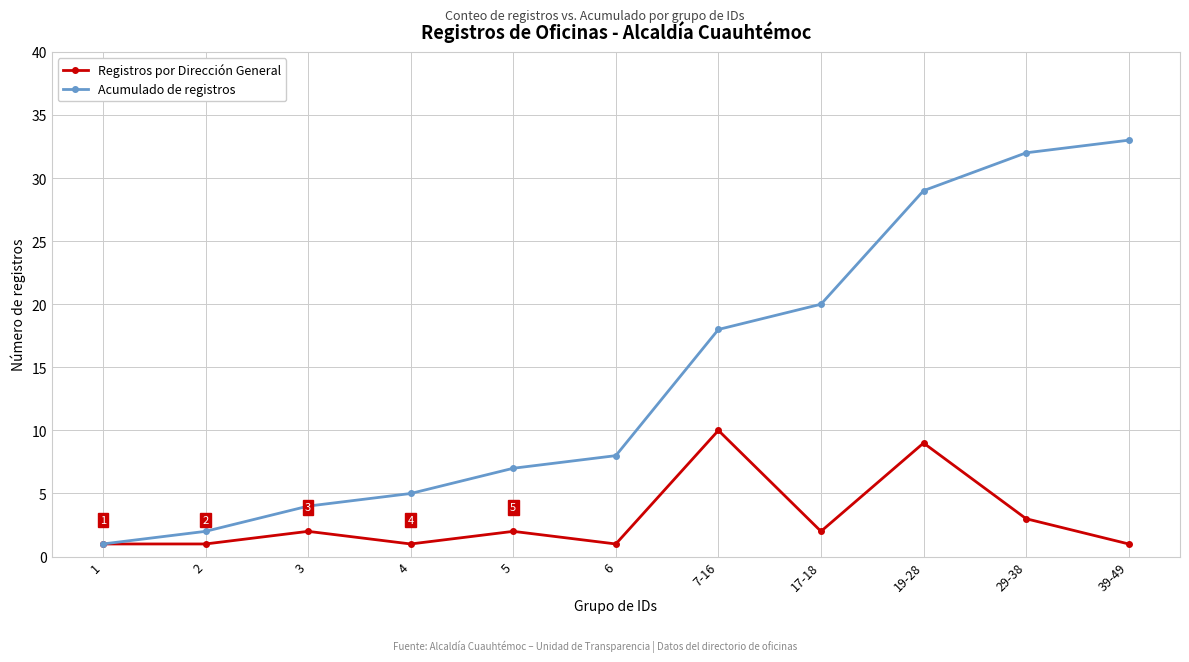

True or false: Acumulado de registros has more than 0 points higher than both neighbors.

False